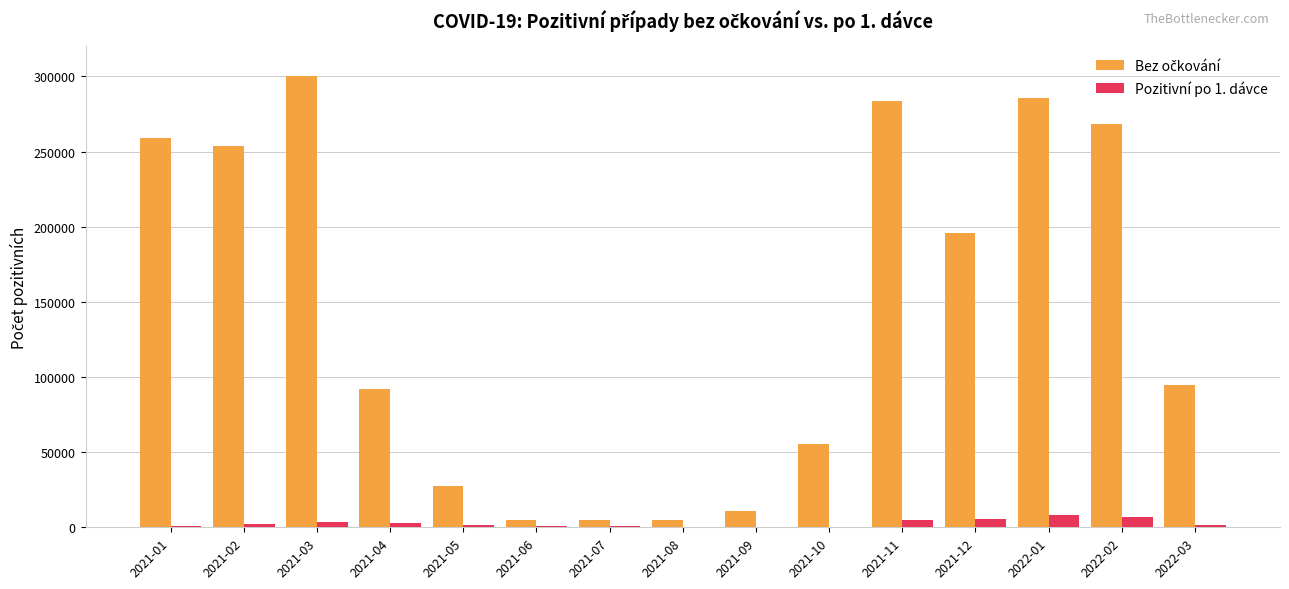

At which category does the chart reach its peak across all series?

2021-03